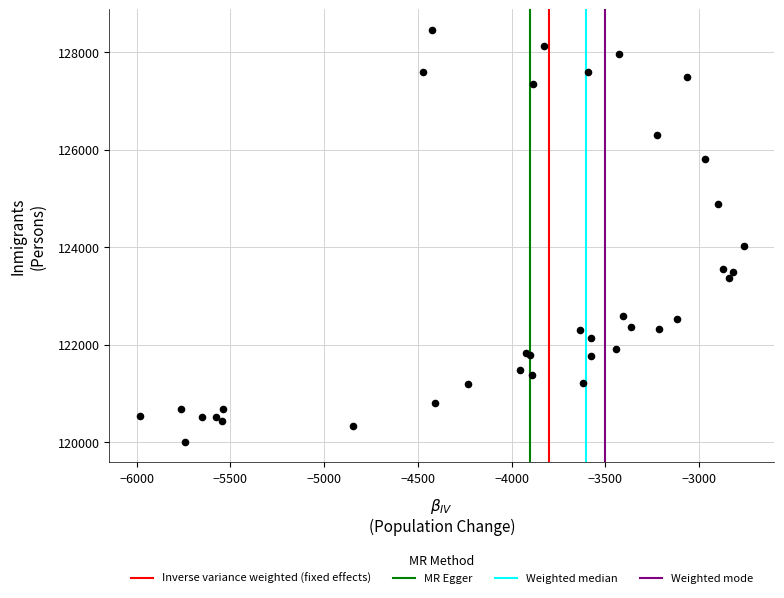

What Y value in the scatter plot is closest to 124232?

124035